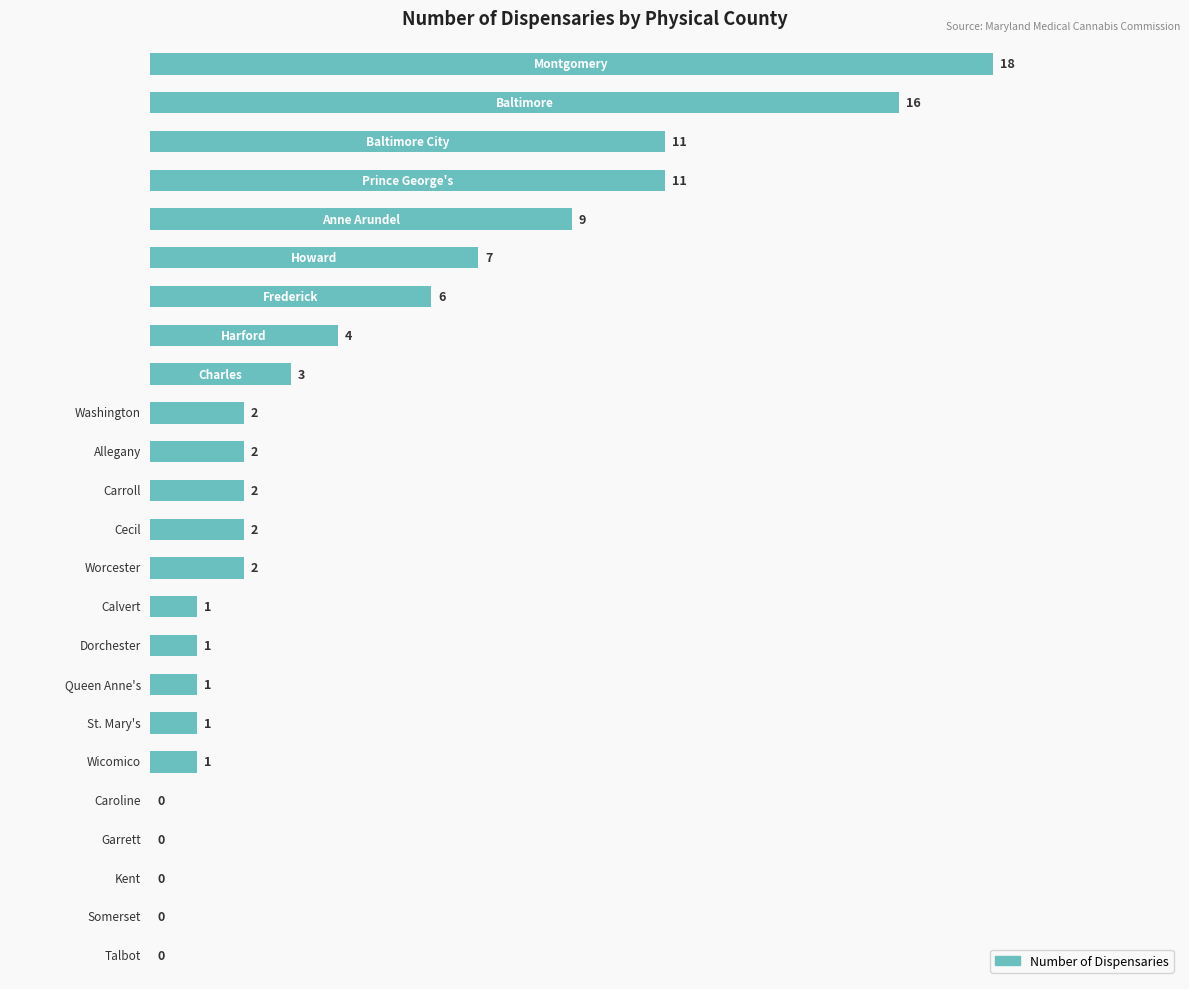

What is the greatest value displayed?

18